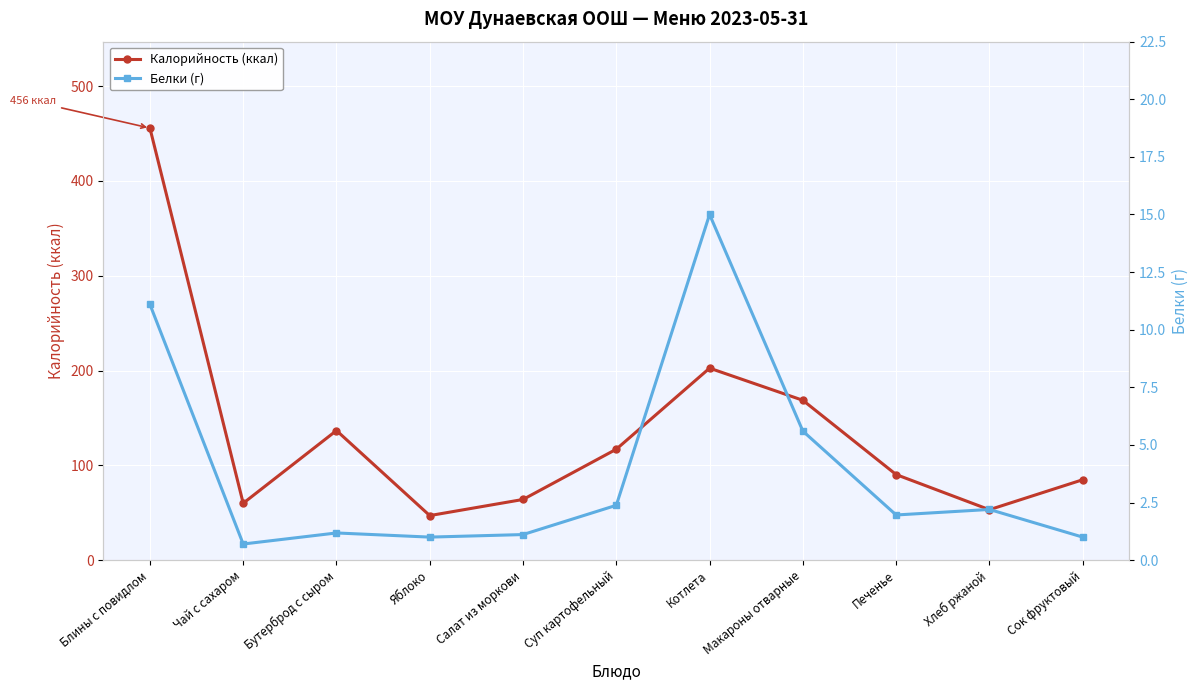

What is the total value across all series at Сок фруктовый?

85.8